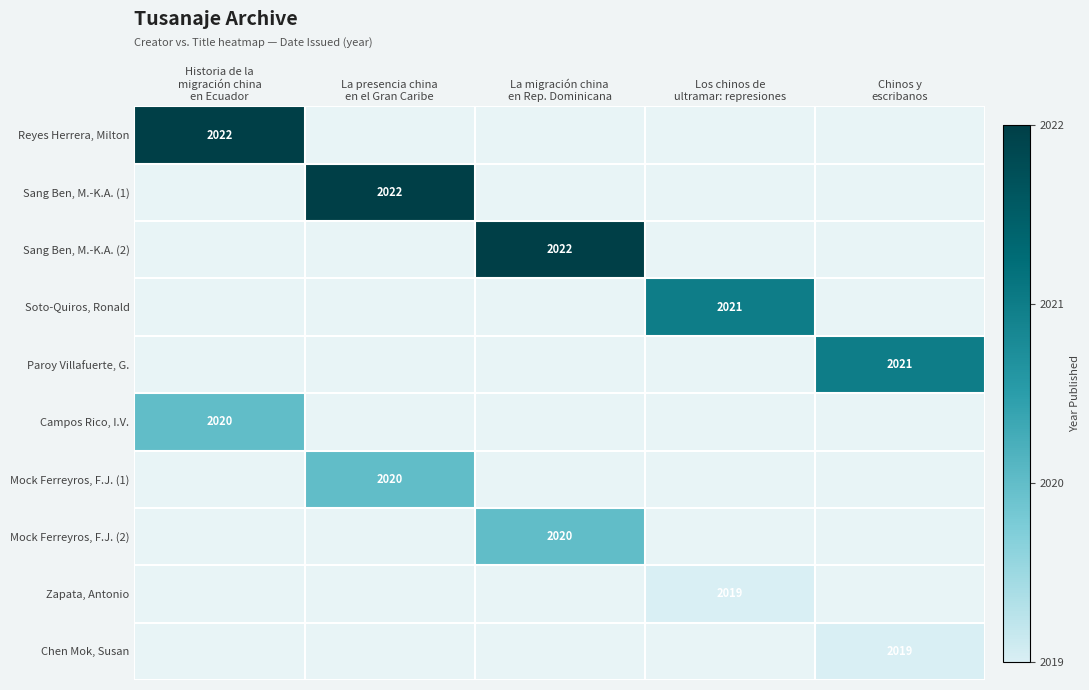

Which category has the lowest value in the Campos Rico, I.V. series?

Historia de la migración china en Ecuador